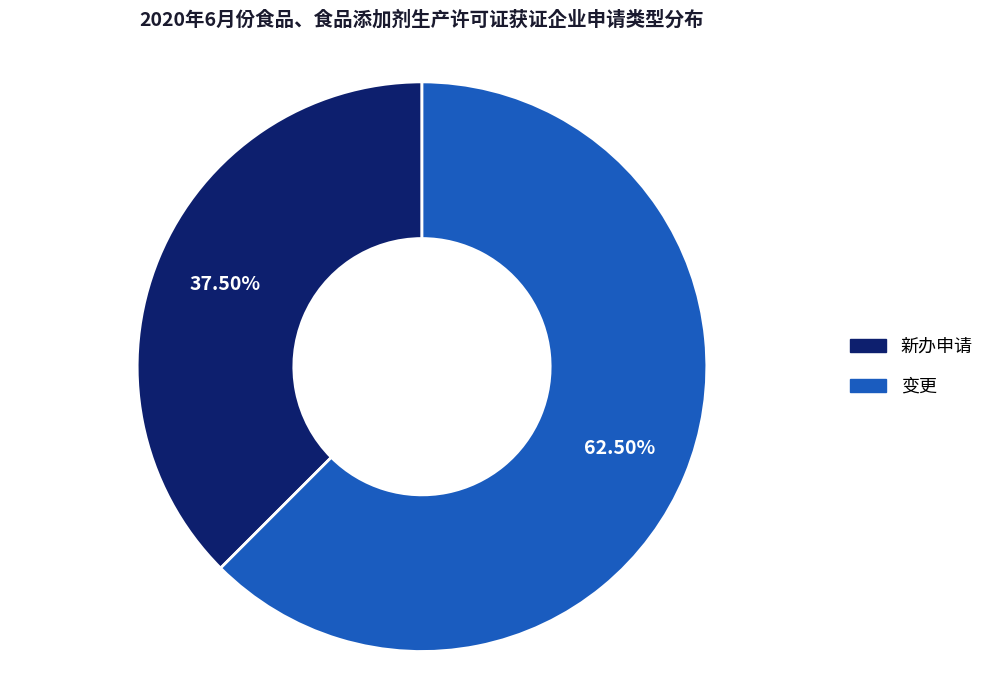

Which slice represents more than half of the pie?

变更